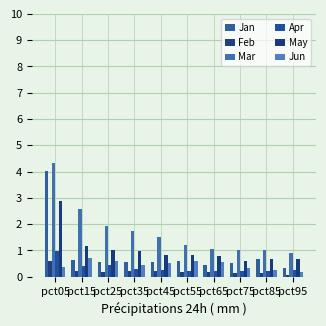

Reading right to left, transcribe all the data shown in this chart.

Jan: pct95=0.3	pct85=0.7	pct75=0.5	pct65=0.5	pct55=0.6	pct45=0.6	pct35=0.6	pct25=0.6	pct15=0.6	pct05=4.0
Feb: pct95=0.1	pct85=0.1	pct75=0.1	pct65=0.2	pct55=0.2	pct45=0.2	pct35=0.2	pct25=0.2	pct15=0.2	pct05=0.6
Mar: pct95=0.9	pct85=1.0	pct75=1.0	pct65=1.1	pct55=1.2	pct45=1.5	pct35=1.7	pct25=1.9	pct15=2.6	pct05=4.3
Apr: pct95=0.3	pct85=0.2	pct75=0.2	pct65=0.2	pct55=0.2	pct45=0.2	pct35=0.3	pct25=0.4	pct15=0.4	pct05=1.0
May: pct95=0.7	pct85=0.7	pct75=0.6	pct65=0.8	pct55=0.8	pct45=0.8	pct35=1.0	pct25=1.0	pct15=1.2	pct05=2.9
Jun: pct95=0.2	pct85=0.3	pct75=0.3	pct65=0.5	pct55=0.6	pct45=0.5	pct35=0.4	pct25=0.6	pct15=0.7	pct05=0.4